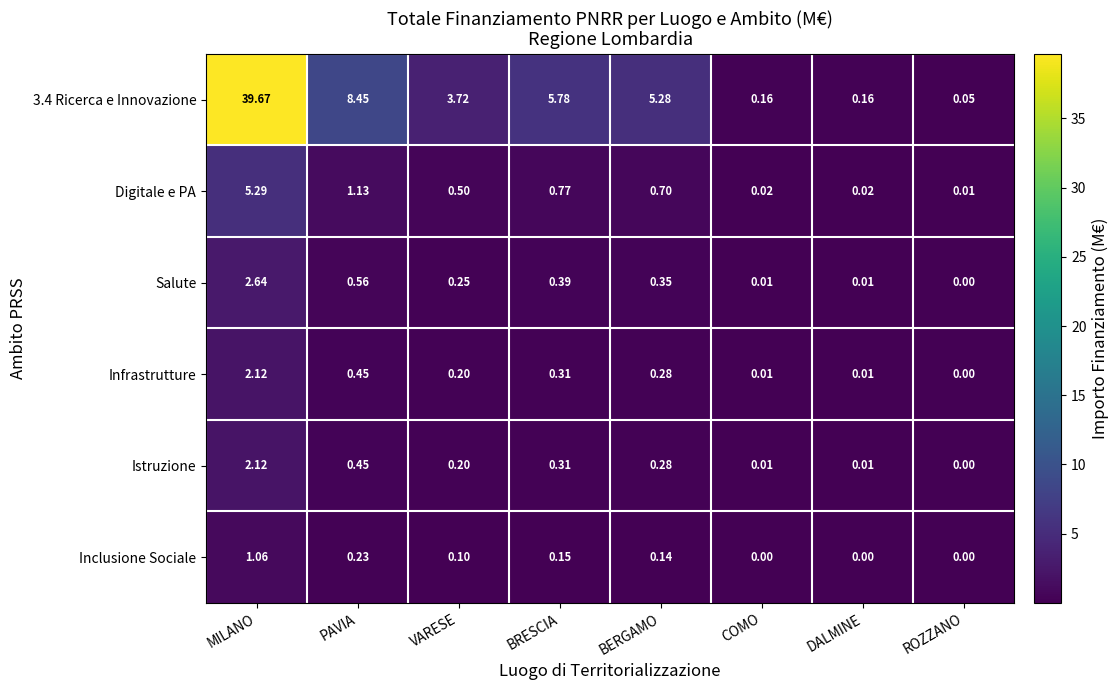

Which series has the largest range (max minus min)?

3.4 Ricerca e Innovazione